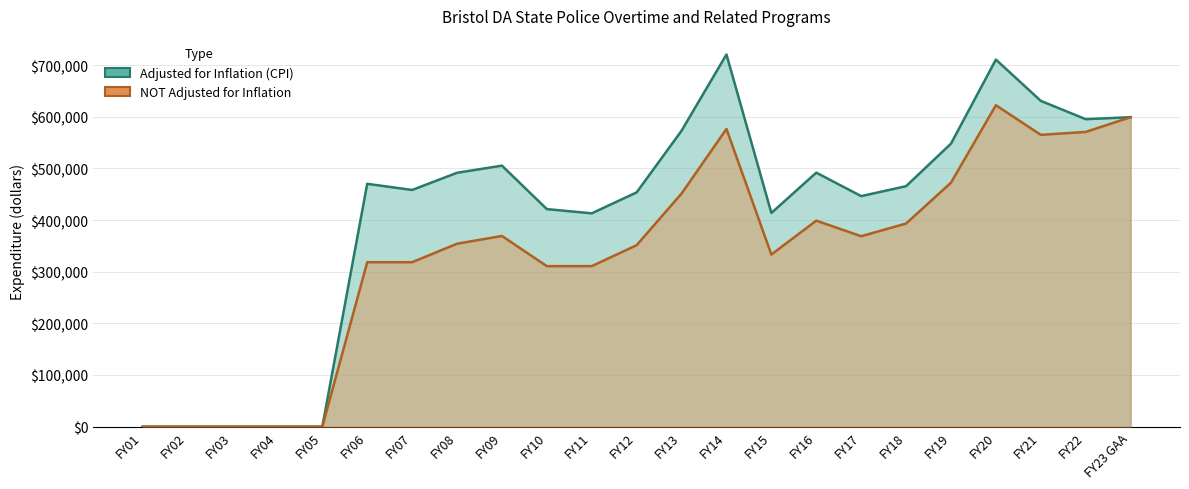

True or false: NOT Adjusted for Inflation and Adjusted for Inflation (CPI) intersect in this chart.

False